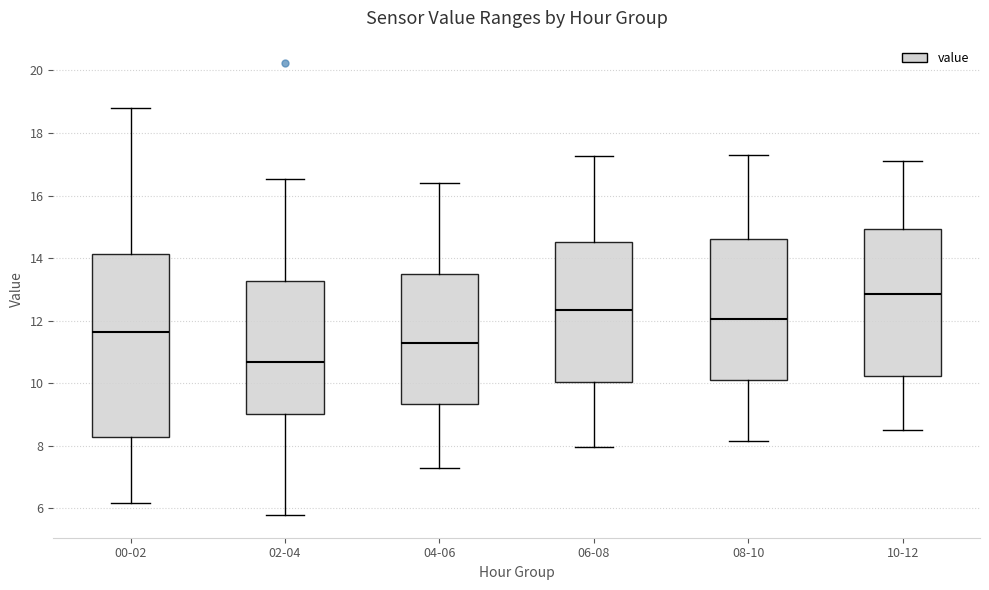

Comparing the boxes themselves (not the whiskers), which one is the tallest?

00-02